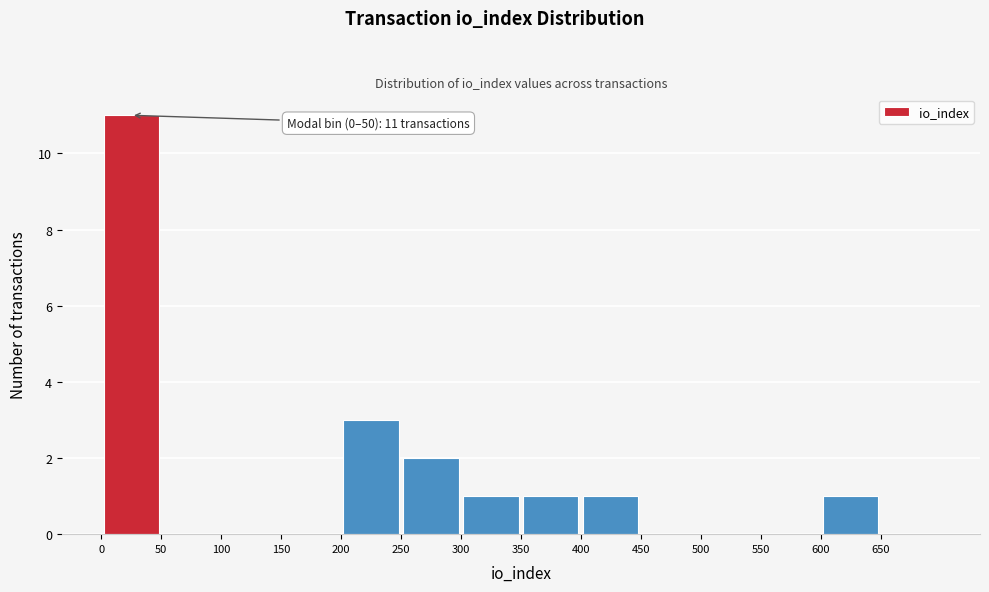

Which range on the x-axis has the tallest bar?

0 to 50